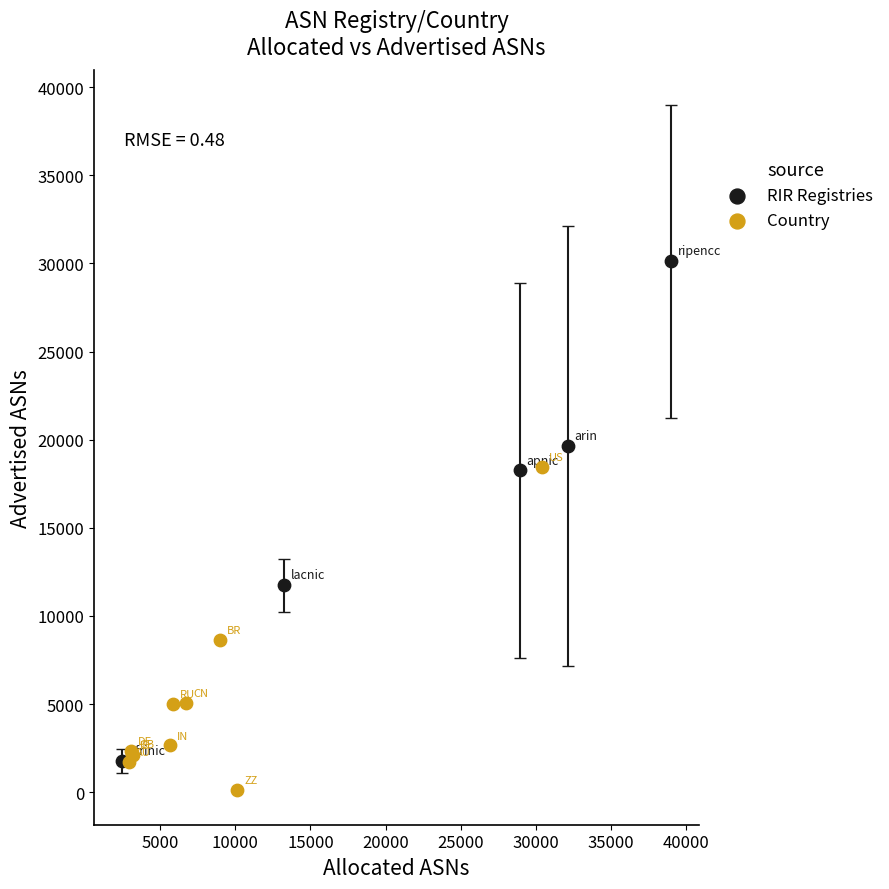

Which series has the largest Y range (max minus min)?

RIR Registries